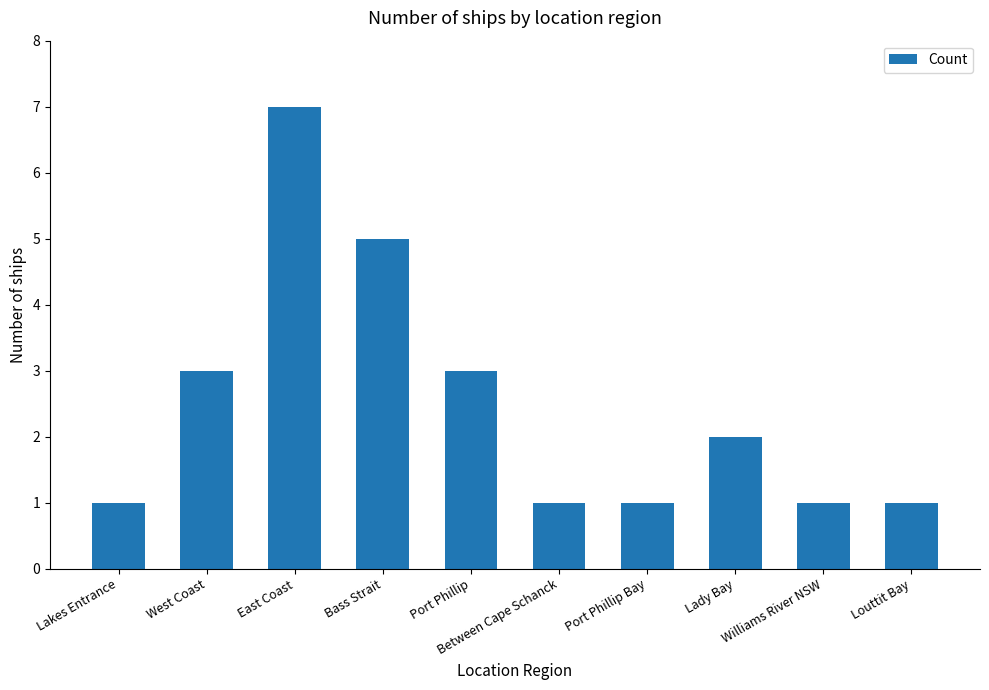

Which category has the highest value across all series?

East Coast